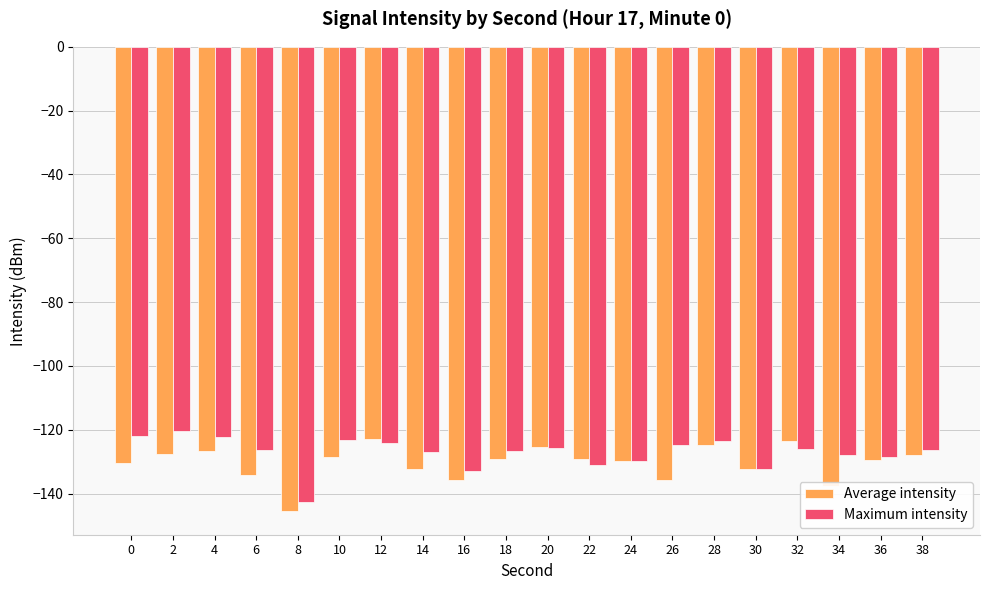

What is the value of the Average intensity bar at the 5th from the left?

-145.6